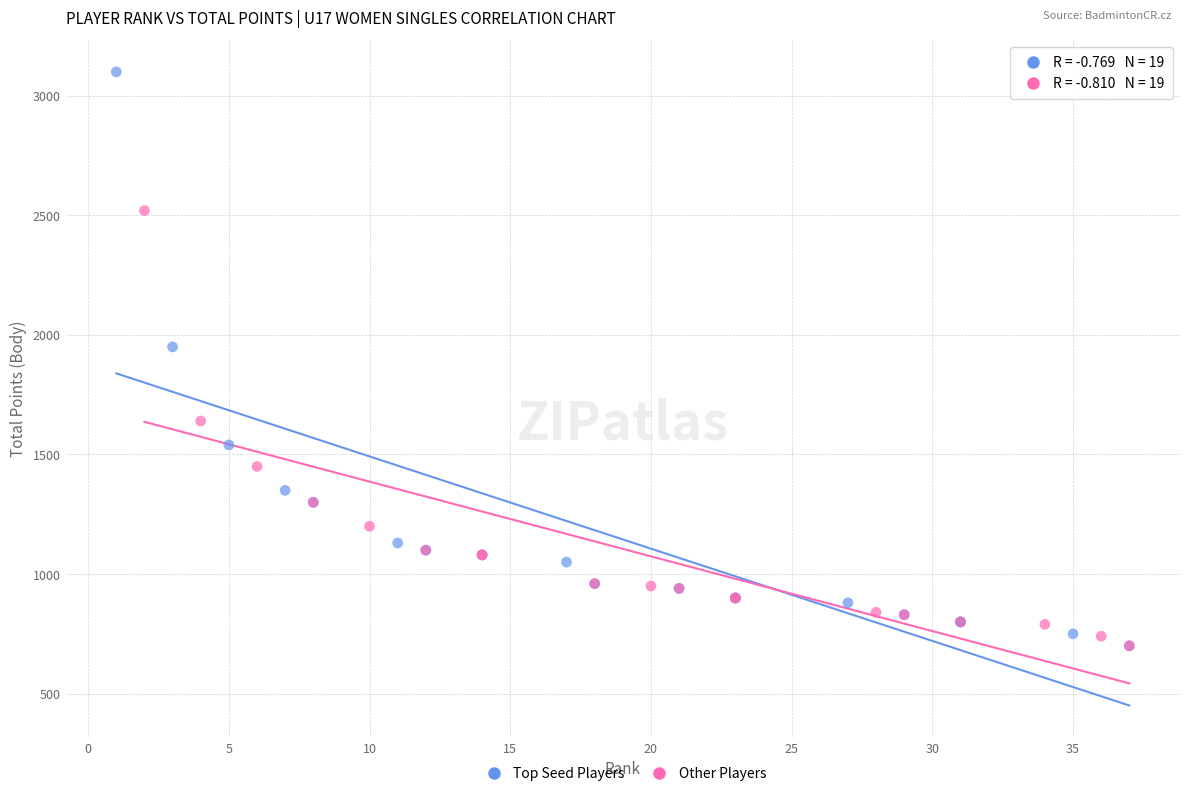

What are all the series names shown in the legend?

Top Seed Players, Other Players